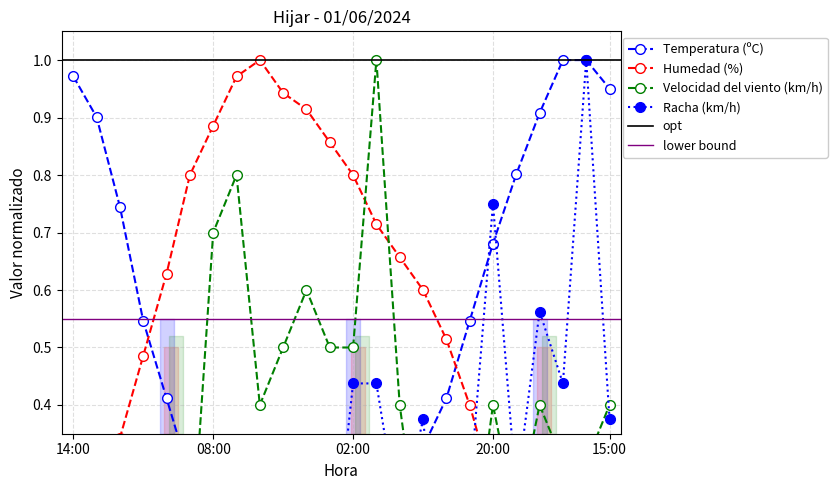

What is the total value across all series at 02:00?

1.9